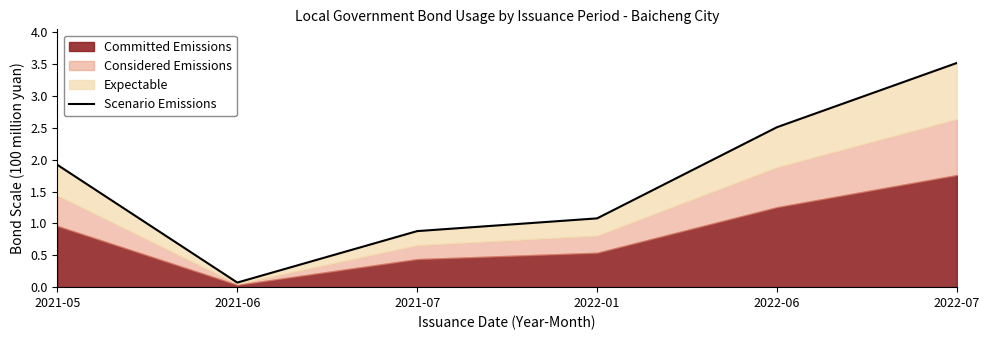

How many data points are less than 1?

2